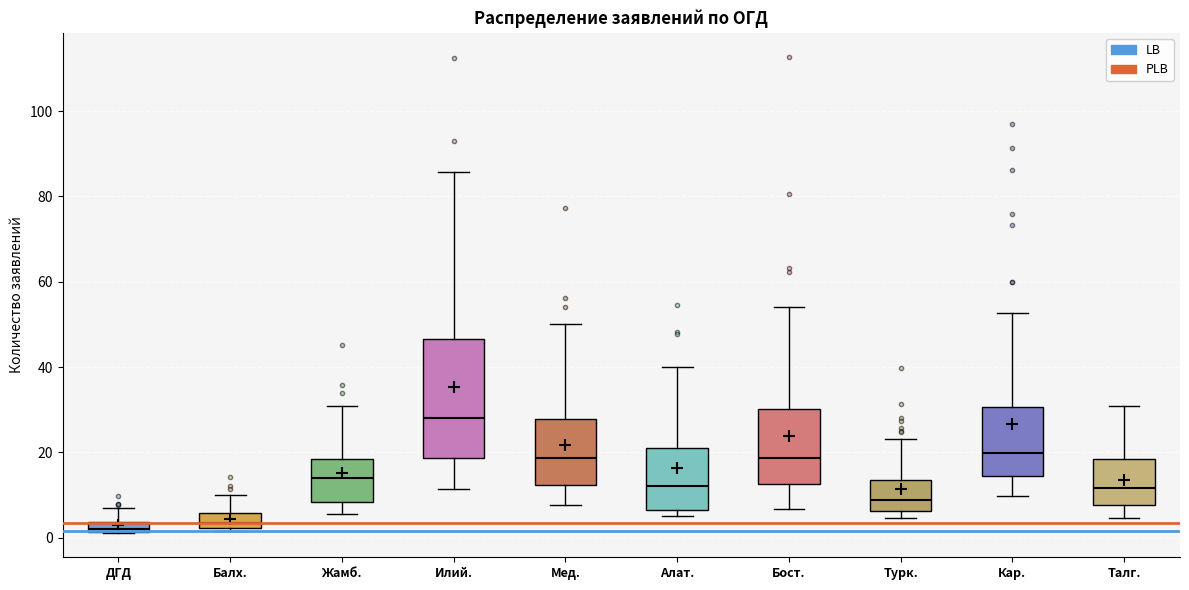

Which box is the tallest, from its lower edge to its upper edge?

Илий.